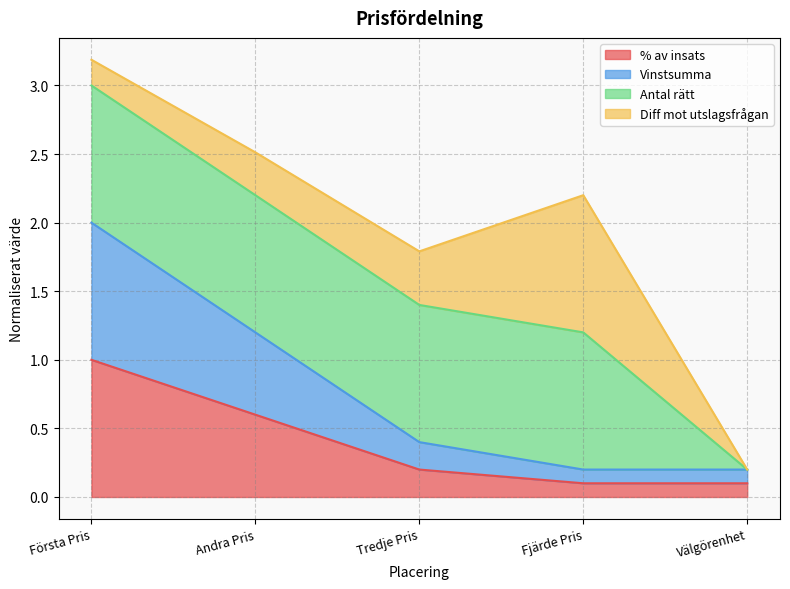

Which has a higher value, Välgörenhet or Fjärde Pris?

Välgörenhet